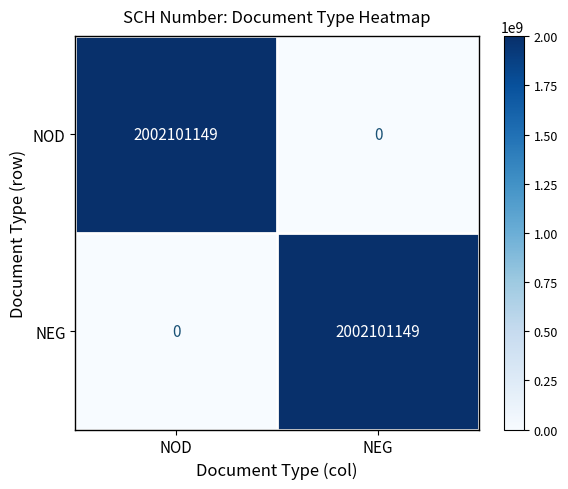

What is the spread (max minus min) of values at NOD?

2002101149